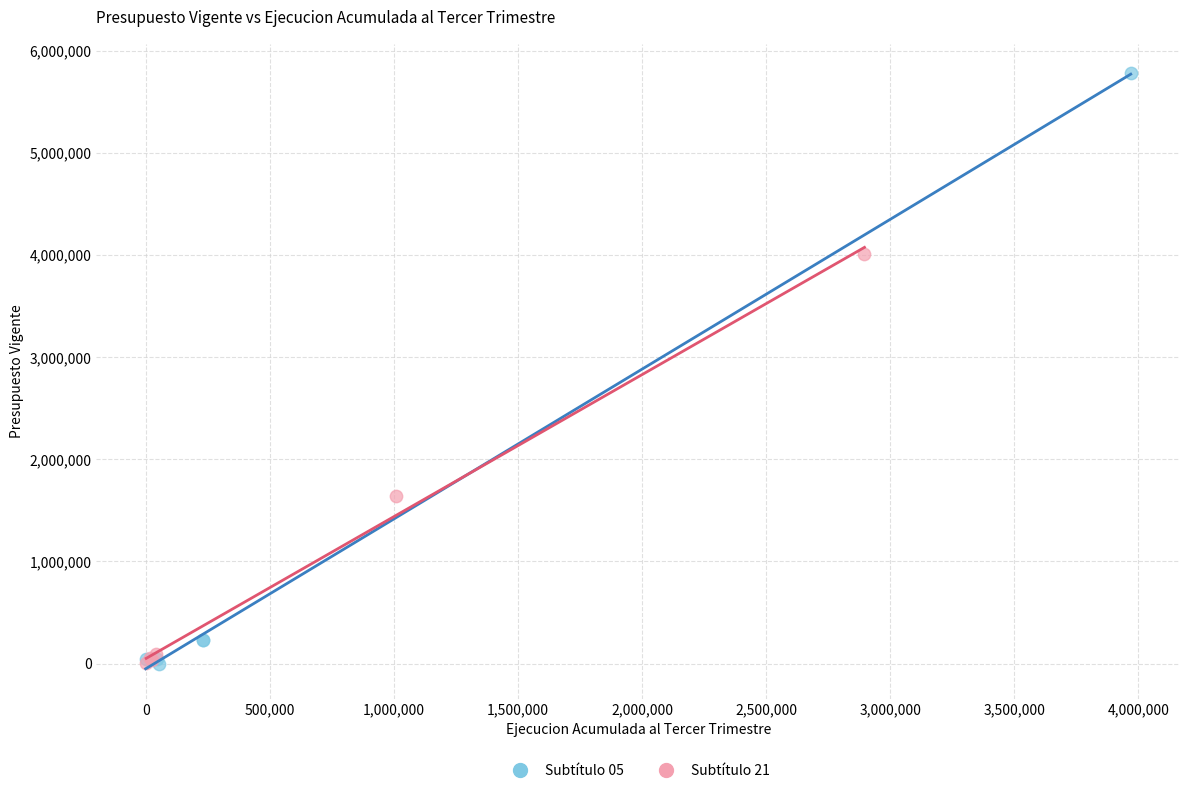

Which series has the widest spread of Y values?

Subtítulo 05